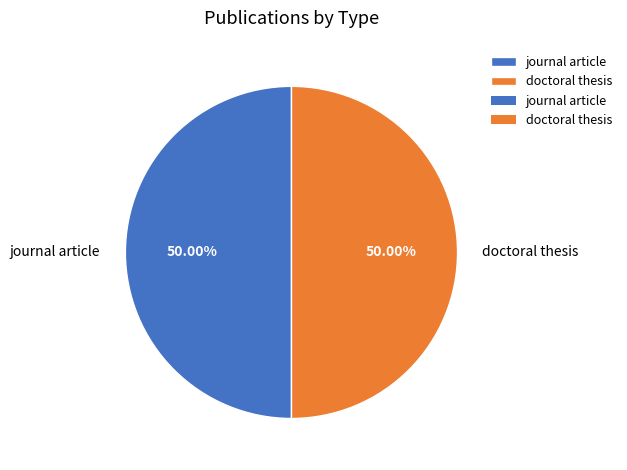

Approximately how many times larger is the value at journal article compared to doctoral thesis?

1.0